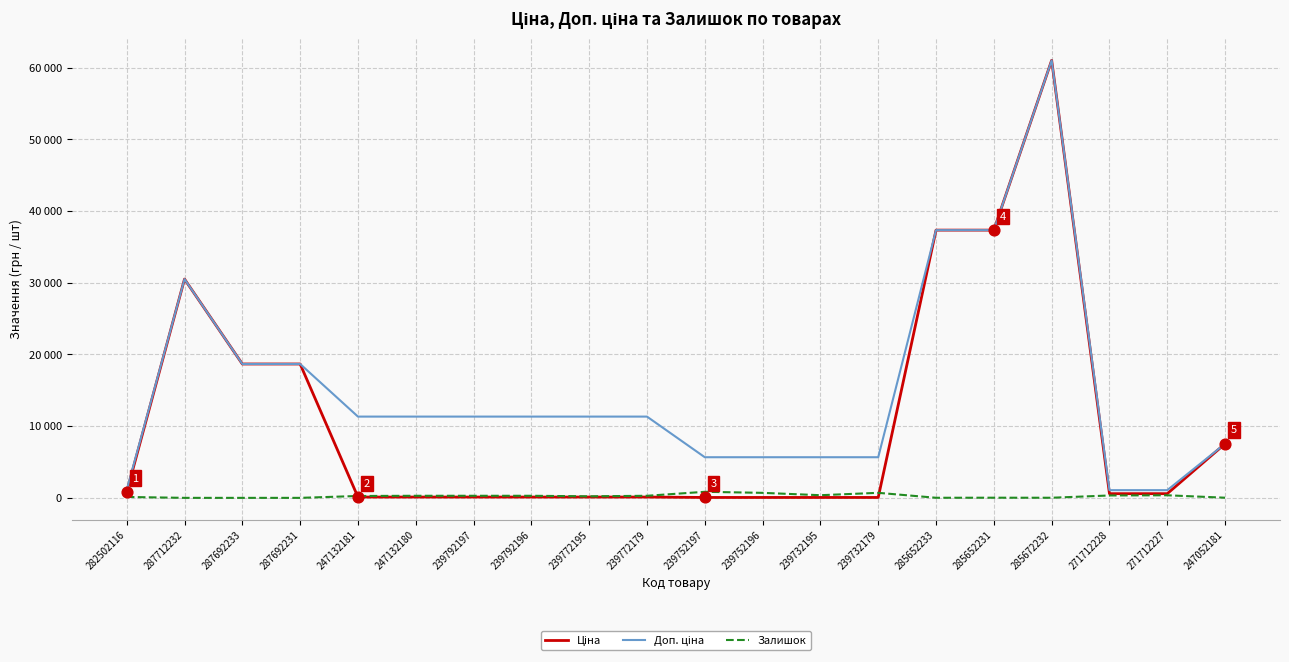

Is this an area chart (filled region under the line)?

No